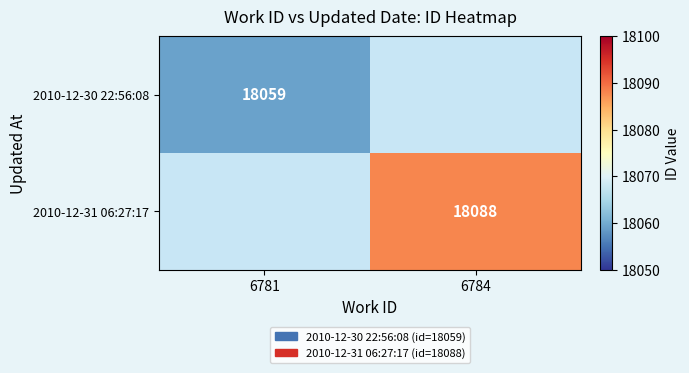

At how many categories does at least one series exceed 18080?

1